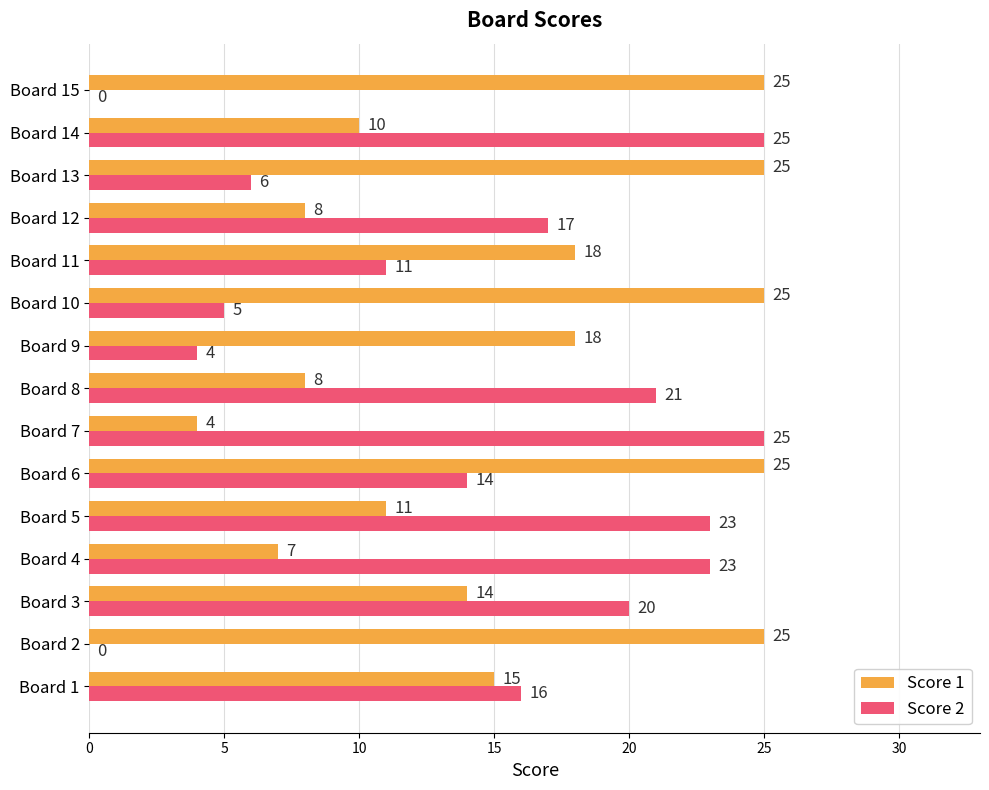

Between Board 6 and Board 15, which series saw the biggest shift?

Score 2